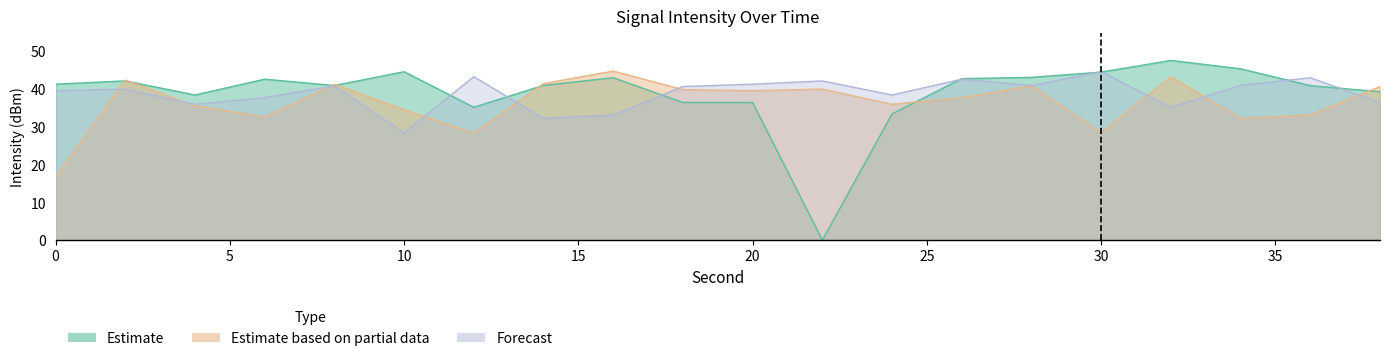

Reading right to left, list all the values displayed in this chart.

Estimate: 39.3	40.9	45.4	47.6	44.5	43.1	42.8	33.4	0.0	36.4	36.5	43.0	41.0	35.2	44.6	40.9	42.6	38.4	42.2	41.3
Estimate based on partial data: 40.7	33.1	32.2	43.3	28.4	40.8	37.7	36.0	40.0	39.6	39.9	44.8	41.5	28.3	34.5	41.3	32.6	35.5	42.4	16.7
Forecast: 36.5	43.0	41.0	35.2	44.6	40.9	42.6	38.4	42.2	41.3	40.7	33.1	32.2	43.3	28.4	40.8	37.7	36.0	40.0	39.6